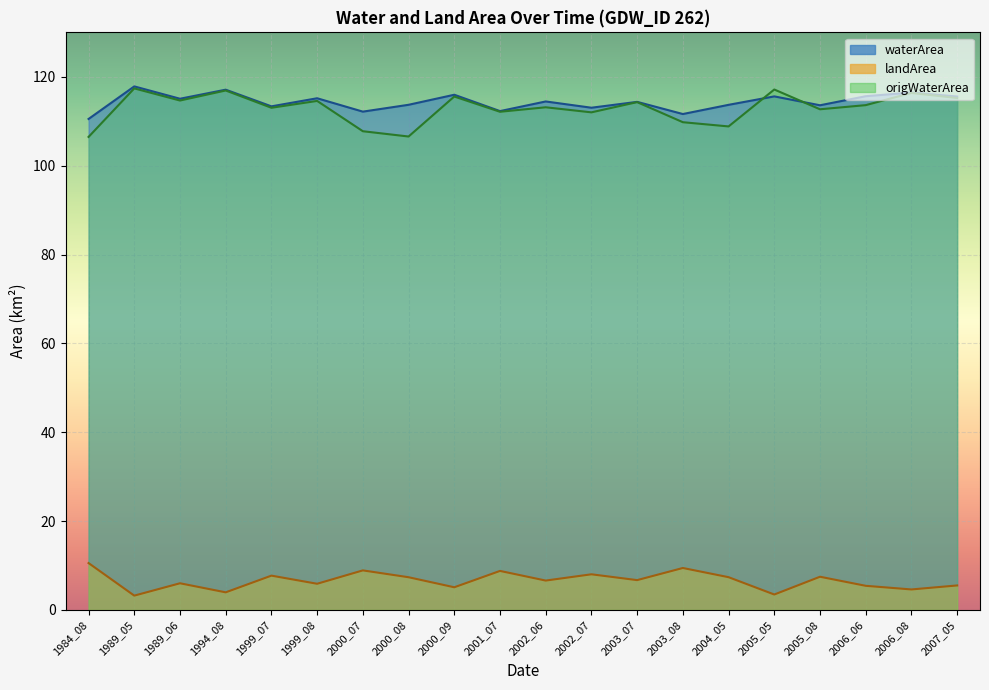

What is the difference between the second highest and minimum values in the origWaterArea series?

10.7